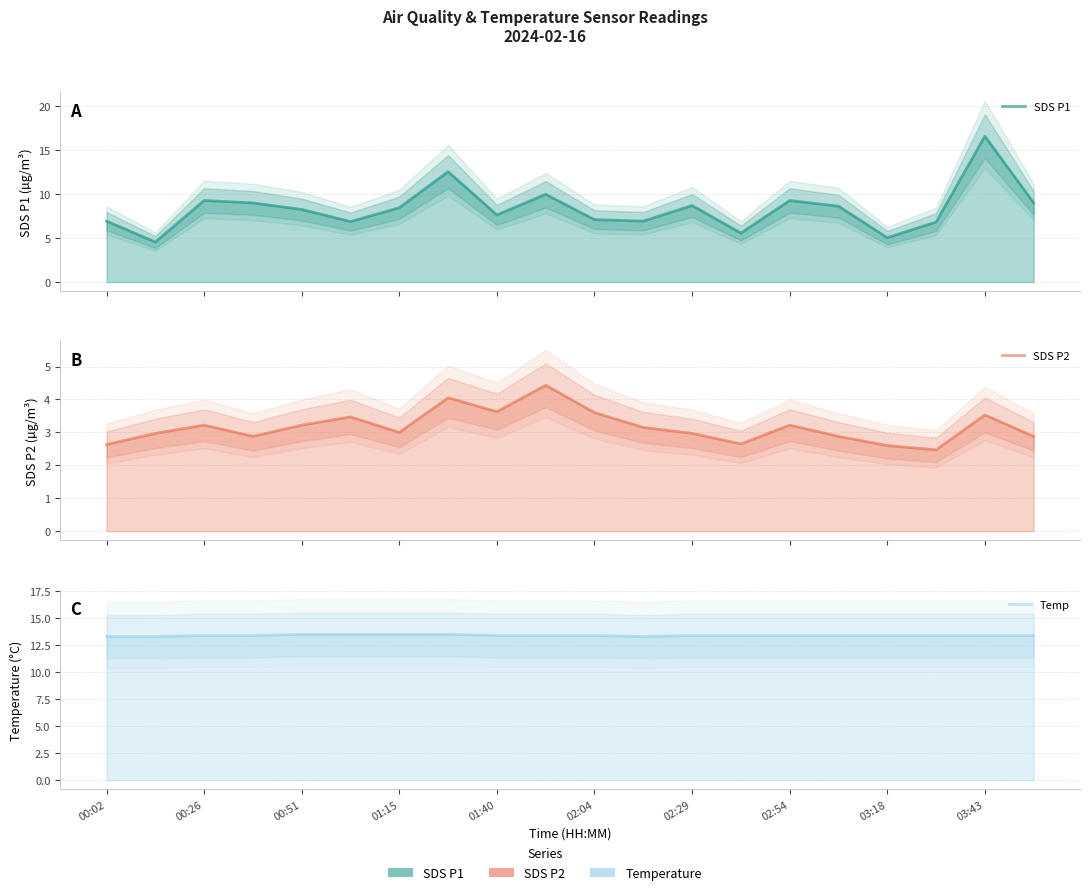

At how many categories does at least one series exceed 10?

20